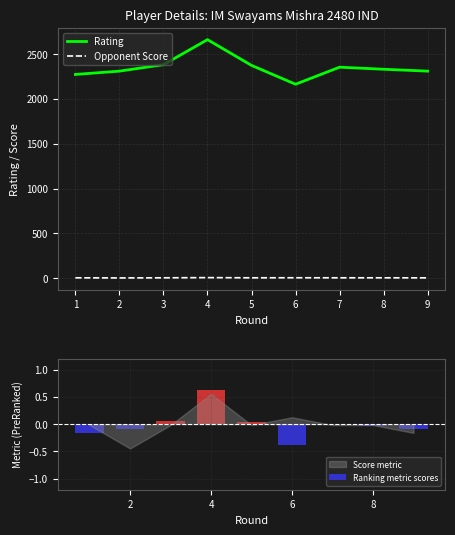

The value of Rating at 2 is 2308.0. True or false?

True